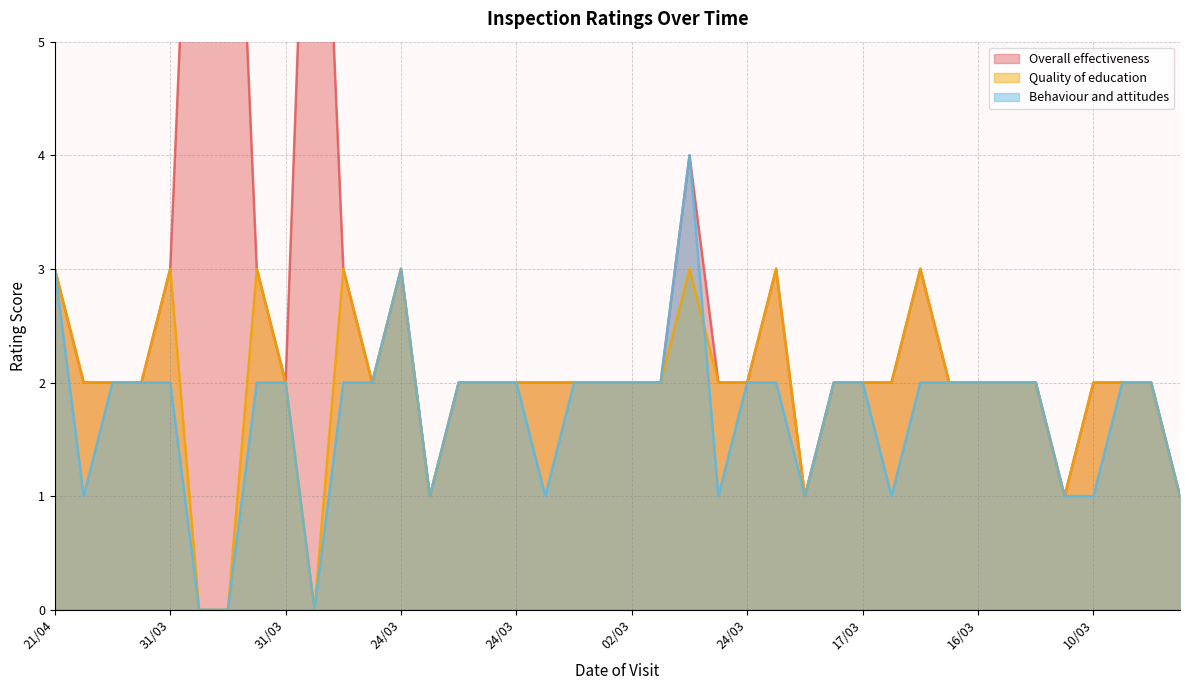

How many lines are shown in the chart?

3